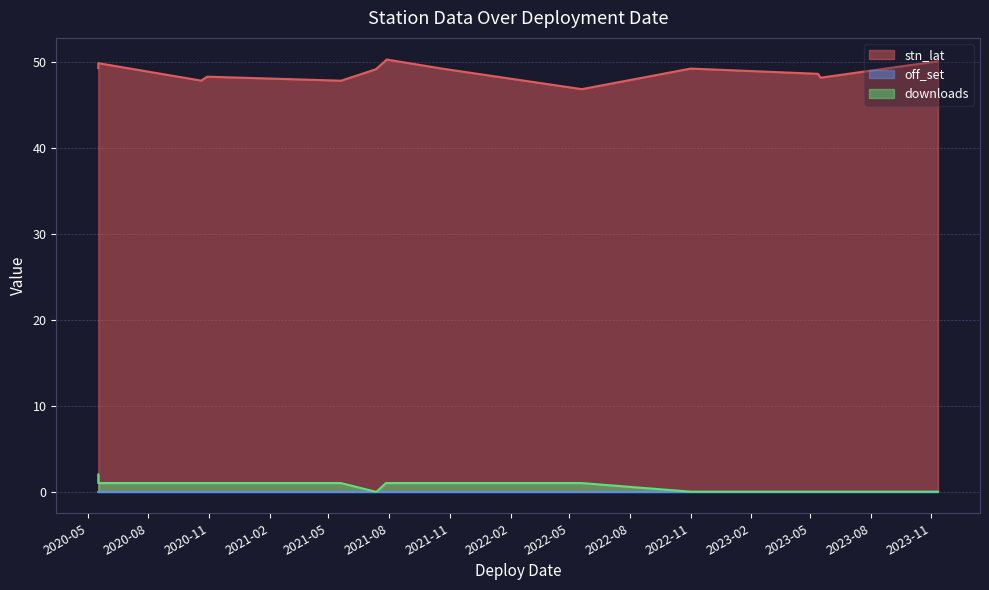

What is the minimum value for stn_lat?

46.8